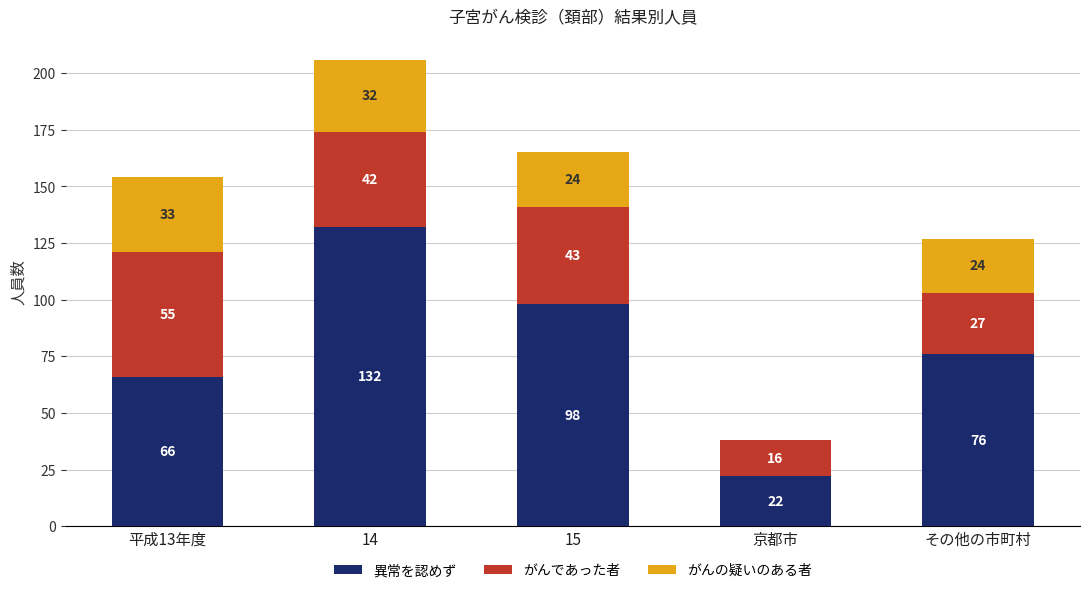

Is it true that 異常を認めず equals 132 at 14?

True